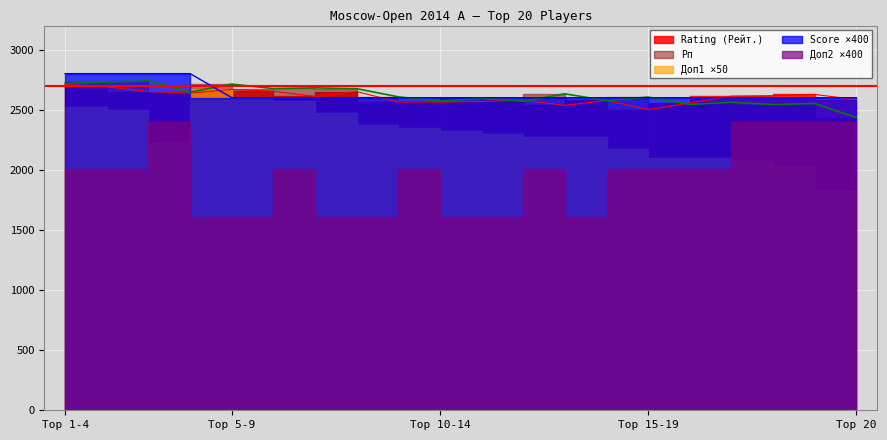

What is the sum of all Score (Очки) values?

52800